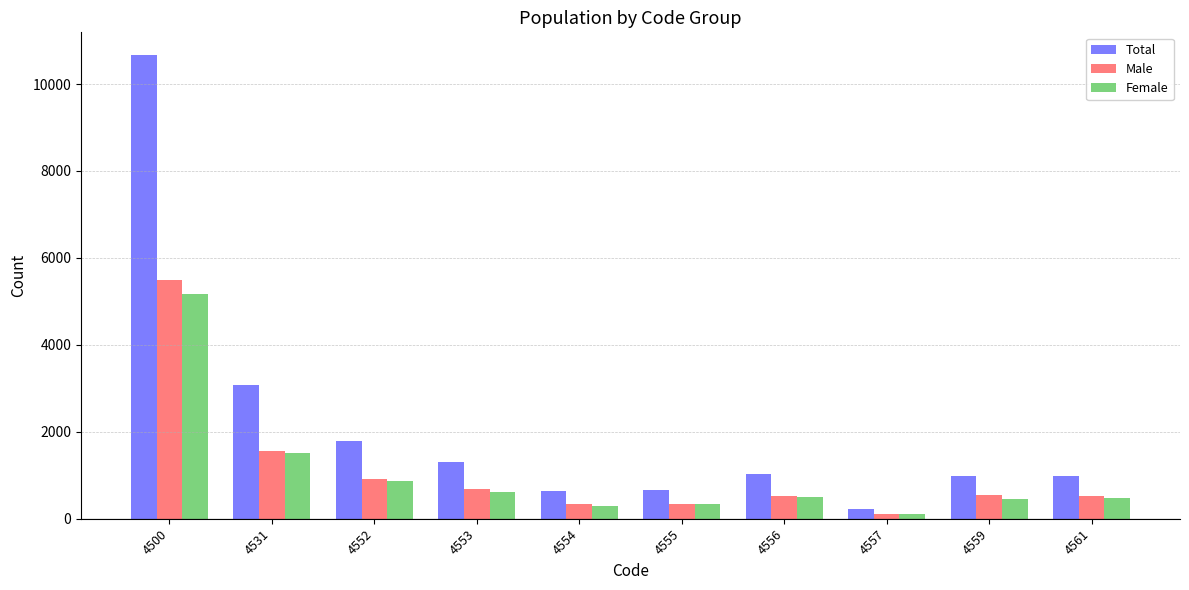

Are the bars grouped side by side (vs. stacked)?

Yes